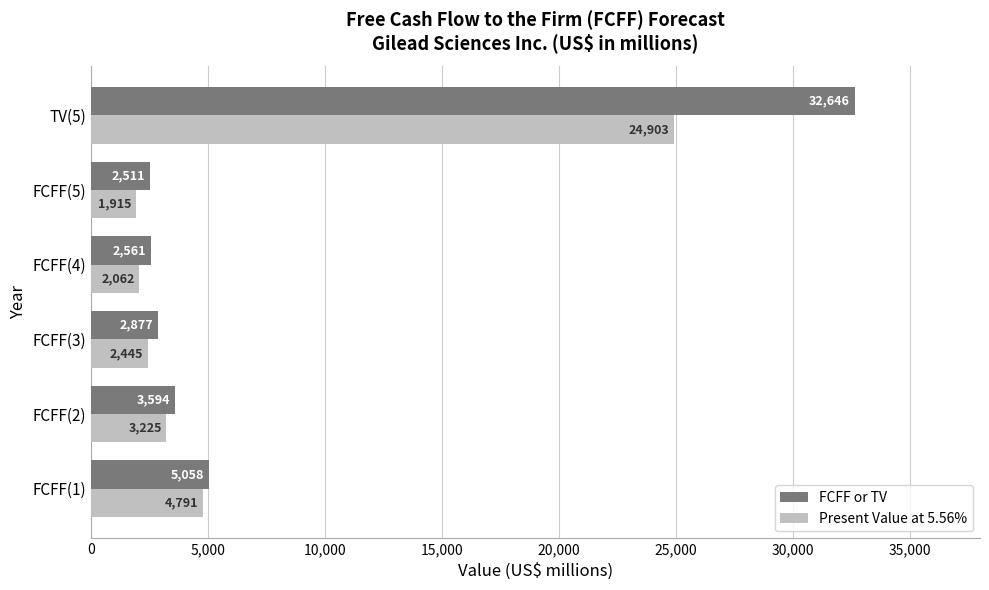

What is the difference between the maximum and minimum values in the Present Value at 5.56% series?

22988